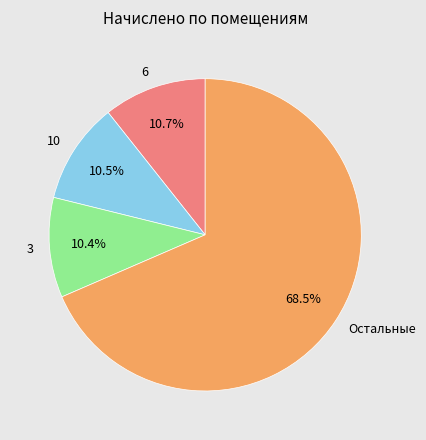

Which category has the biggest portion of the pie?

Остальные